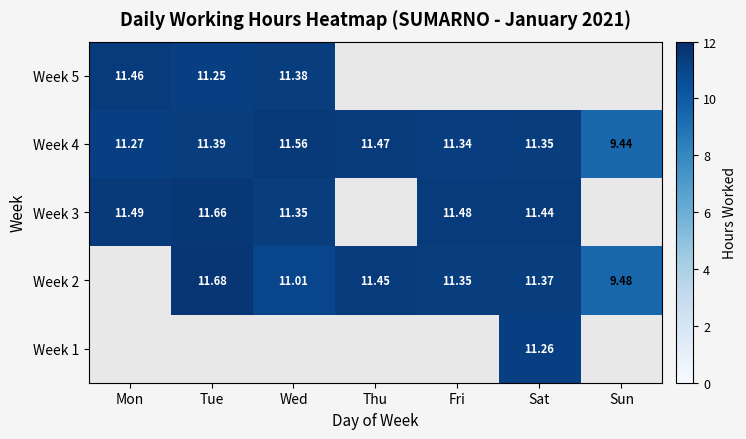

Where is Week 4 nearest to the value 10?

Sun